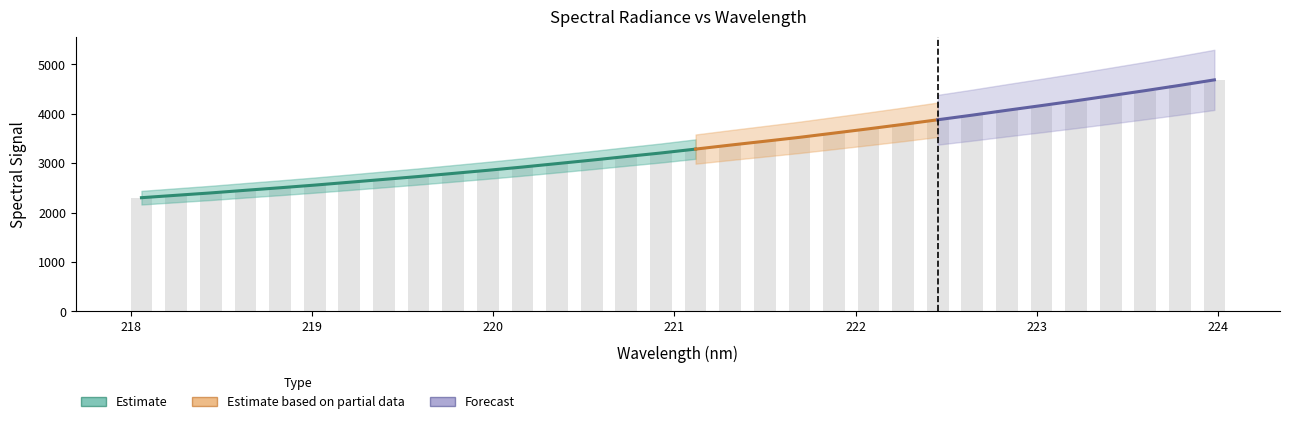

The value at 3 is 4244.9. True or false?

False